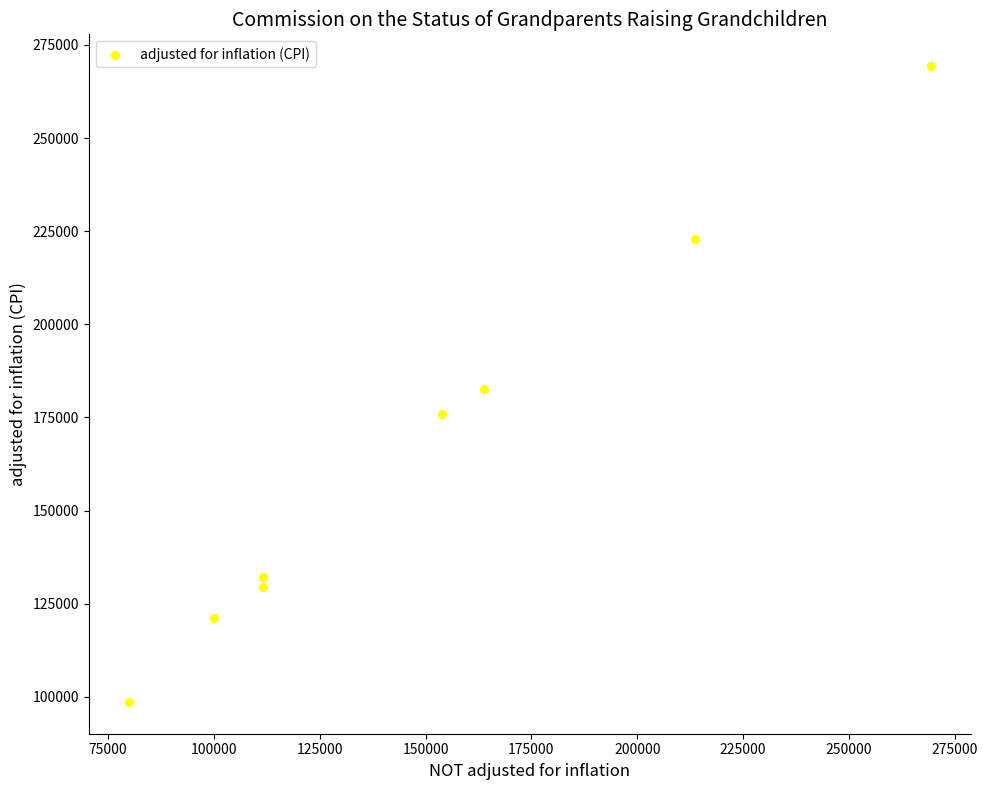

What is the range of X values (max minus min)?

189322